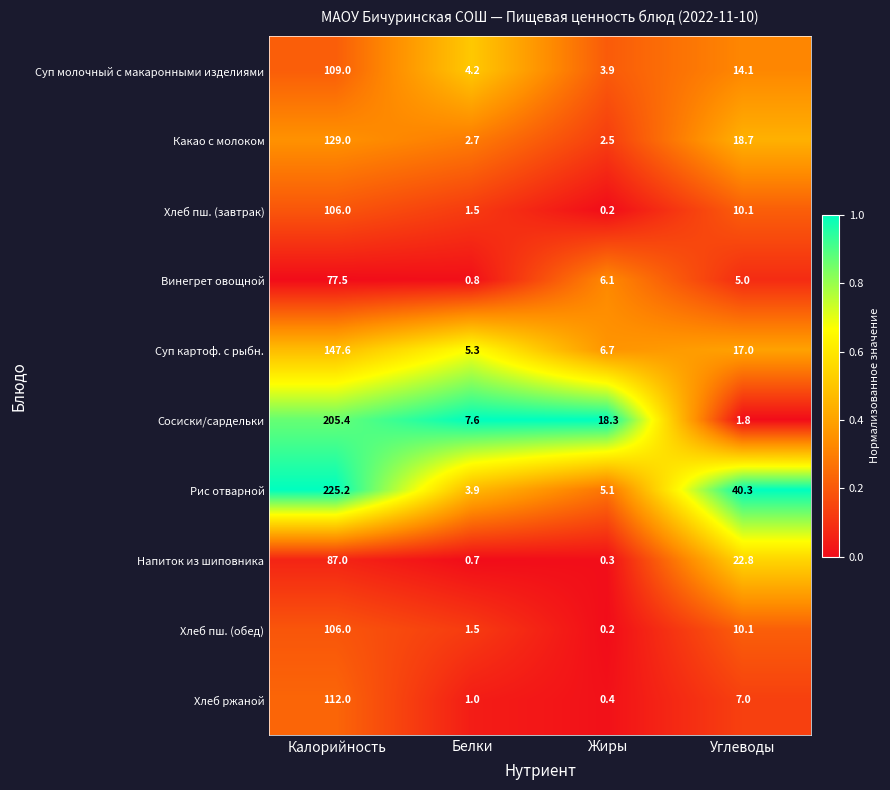

What is the sum of all Какао с молоком values?

152.9